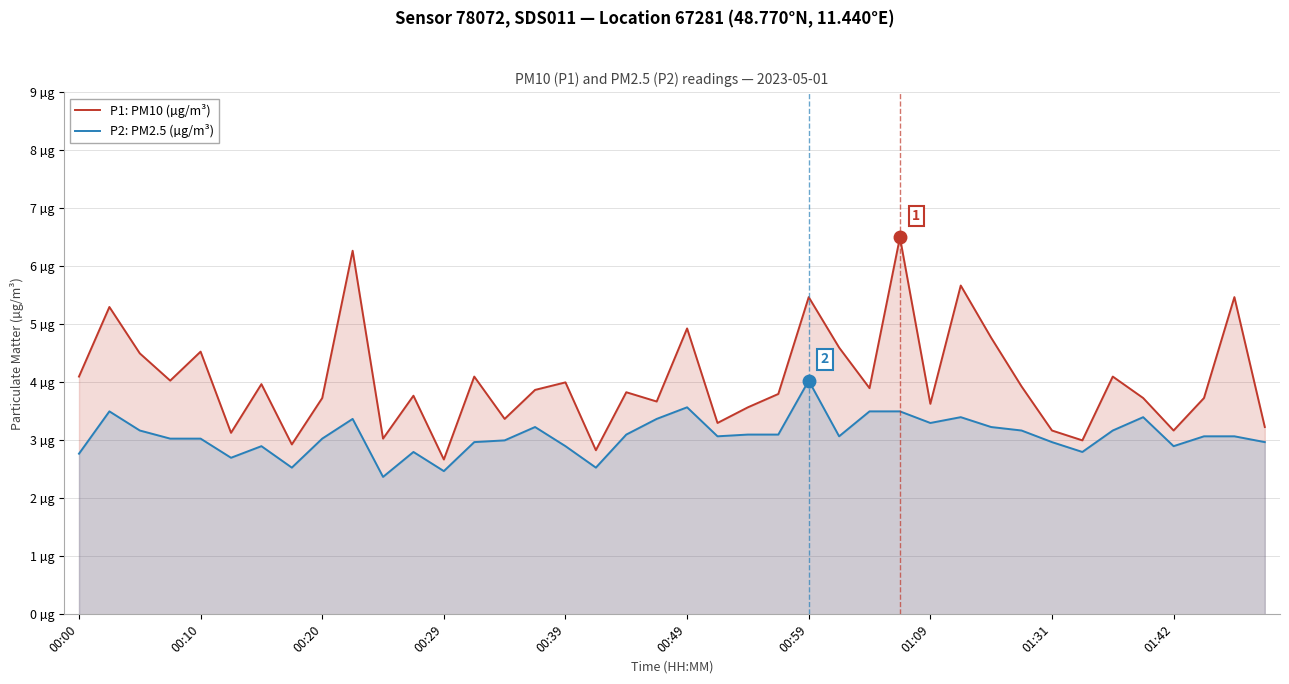

At which label does P2: PM2.5 (µg/m³) first exceed 3?

00:10